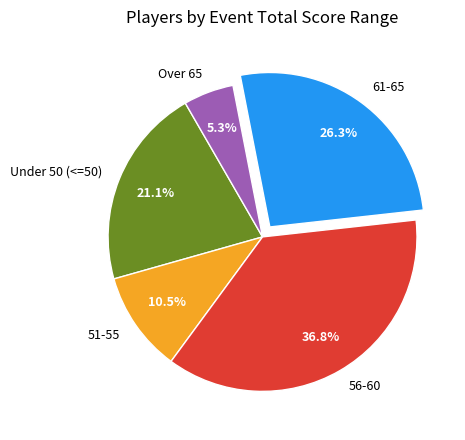

Which slice is the largest?

56-60